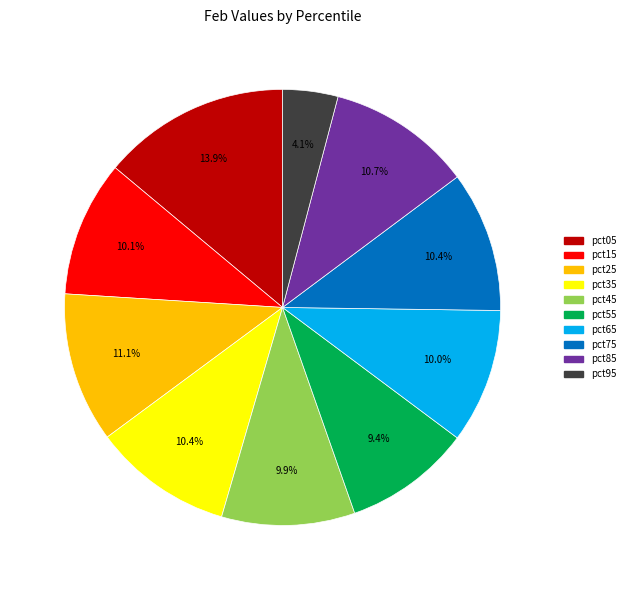

How much of the chart is everything except pct65?

90.0%